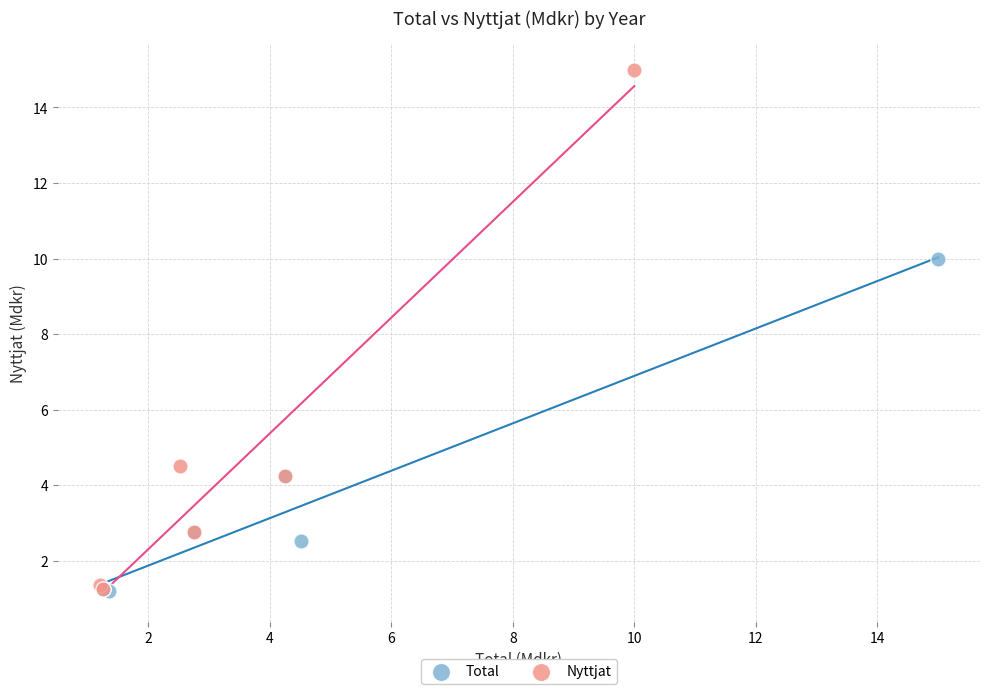

Which series reaches the maximum Y coordinate?

Nyttjat